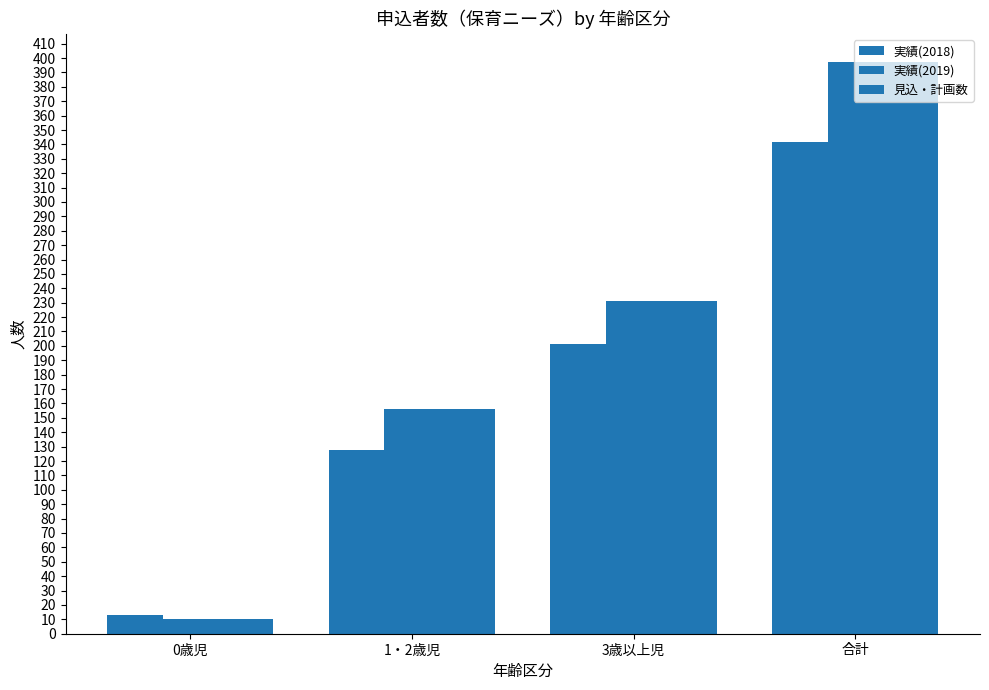

Read the 見込・計画数 value at 0歳児, to the nearest 5.

10